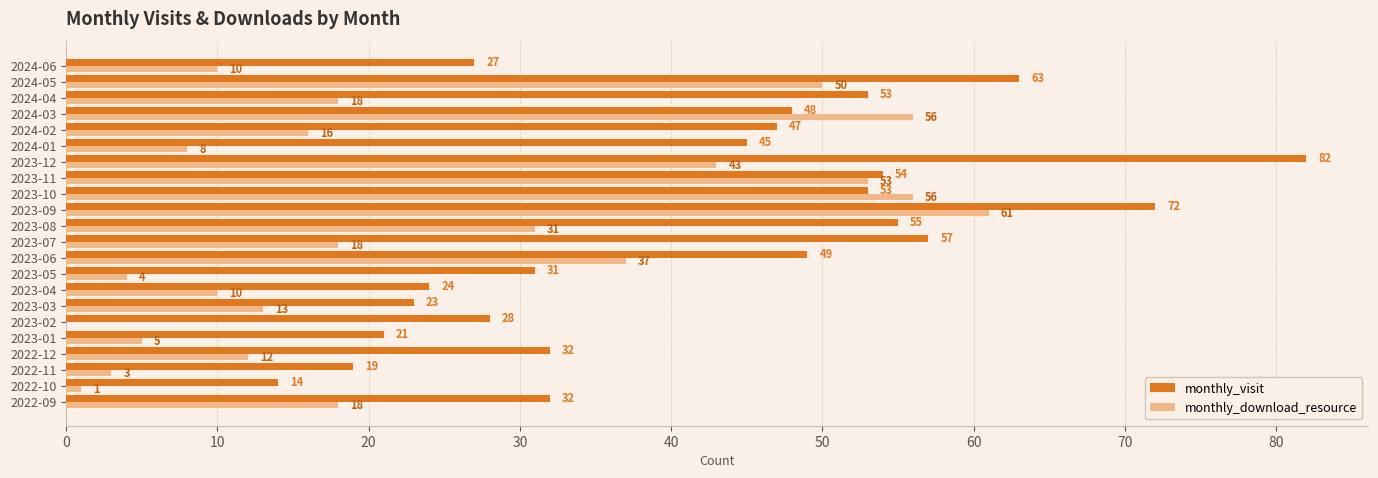

The value of monthly_visit at 2023-01 is 21. True or false?

True